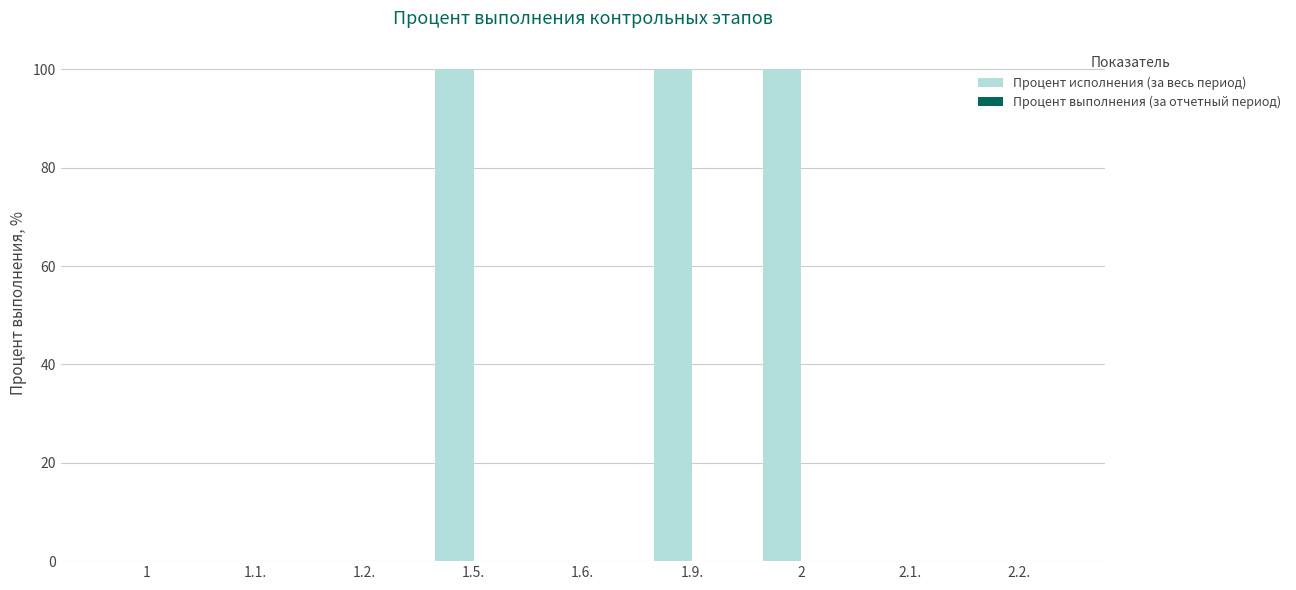

The value at 1.2. is -54. True or false?

False